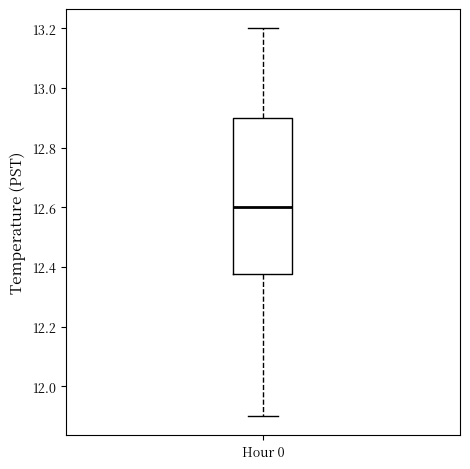

Where is the upper edge of the box for Hour 0 on the y-axis? The values are not printed on the chart, so give them approximately, as read against the axis.

12.90